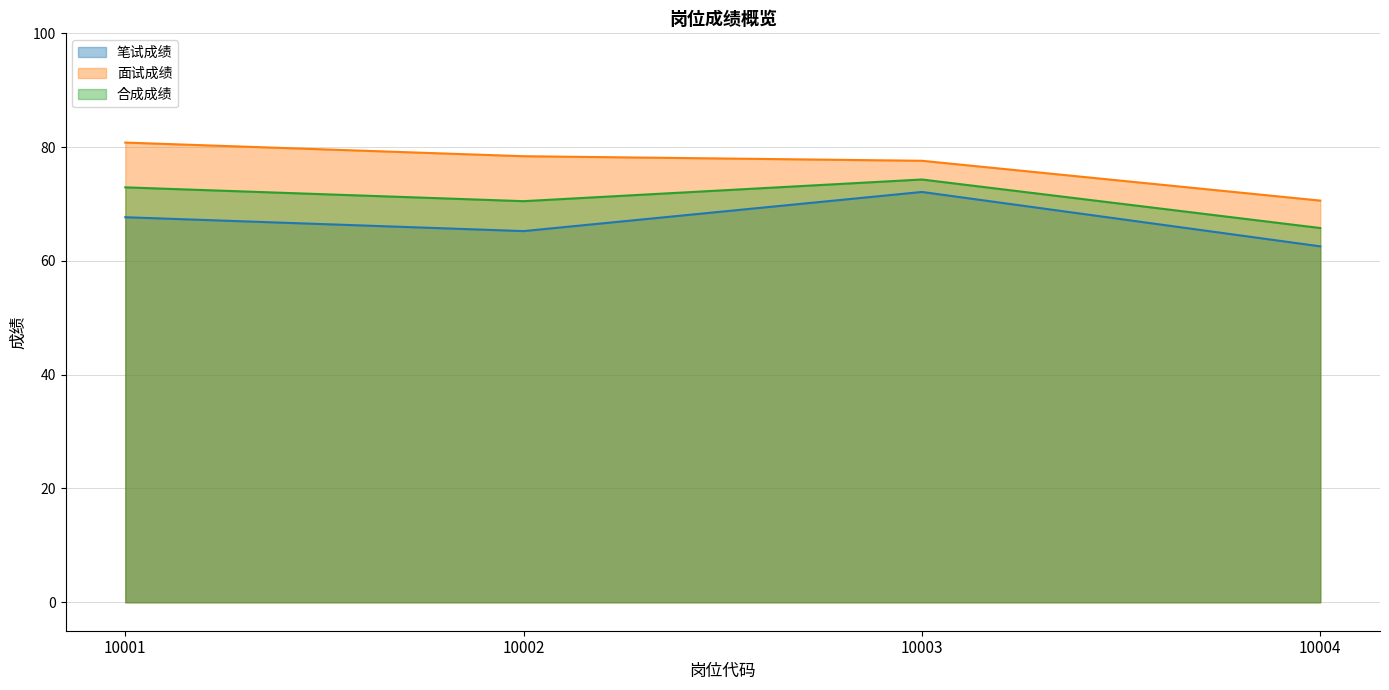

What is the minimum value for 合成成绩?

65.8